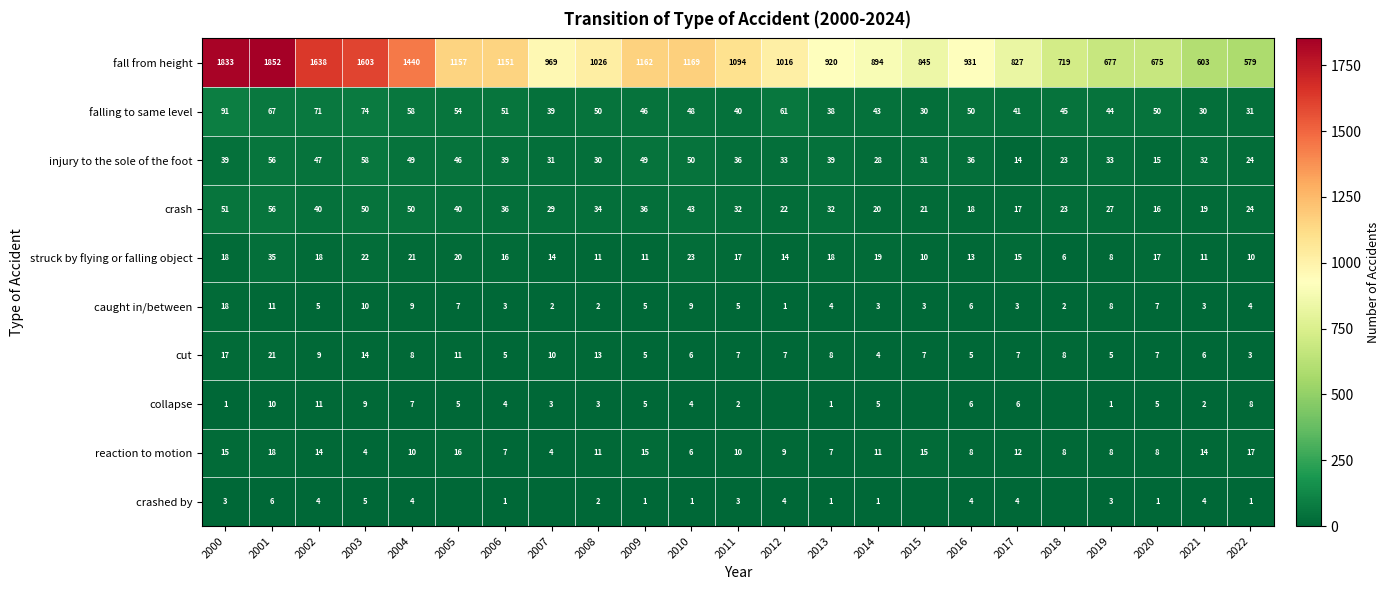

What is the maximum value shown in the chart?

1852